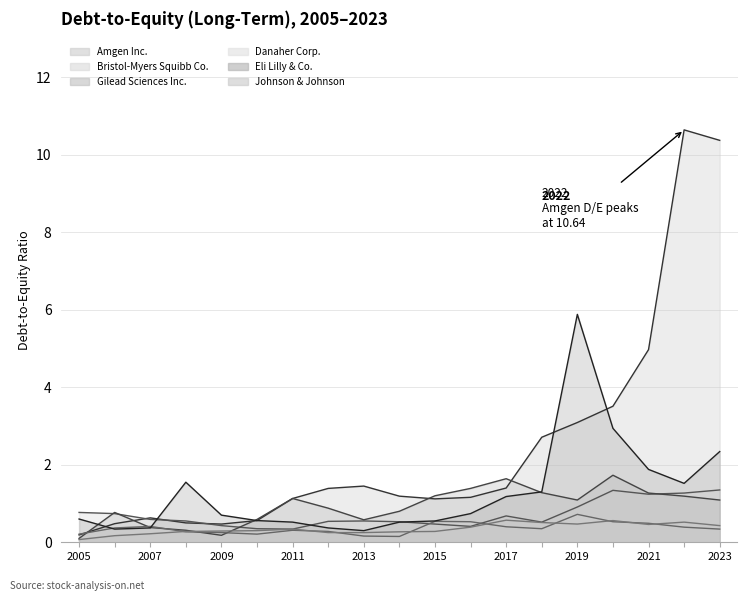

What is the sum of all Bristol-Myers Squibb Co. values?

13.6